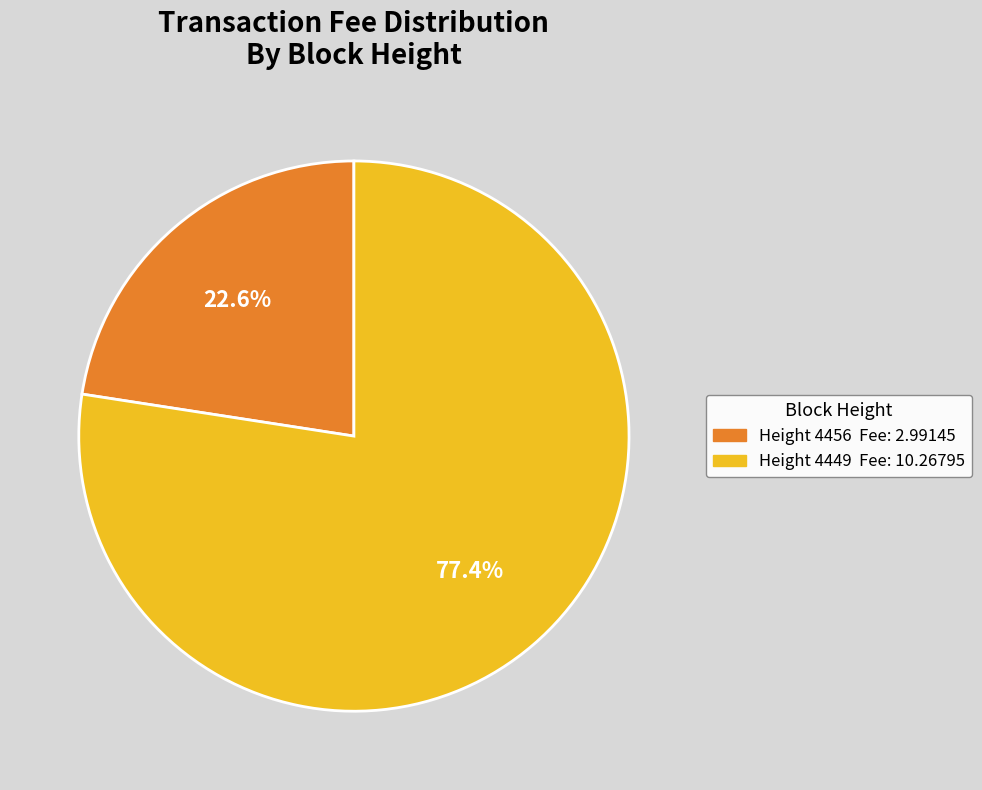

Is there a majority slice in this chart?

Yes